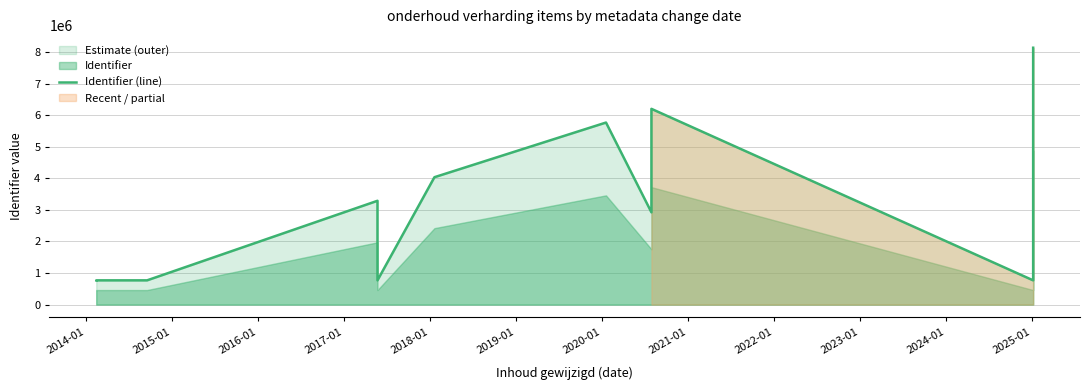

What is the greatest value displayed?

8138380